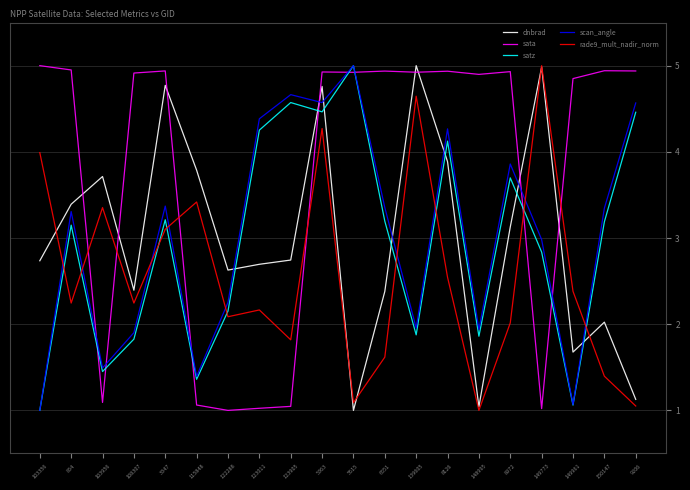

True or false: satz has more than 2 points higher than both neighbors.

True